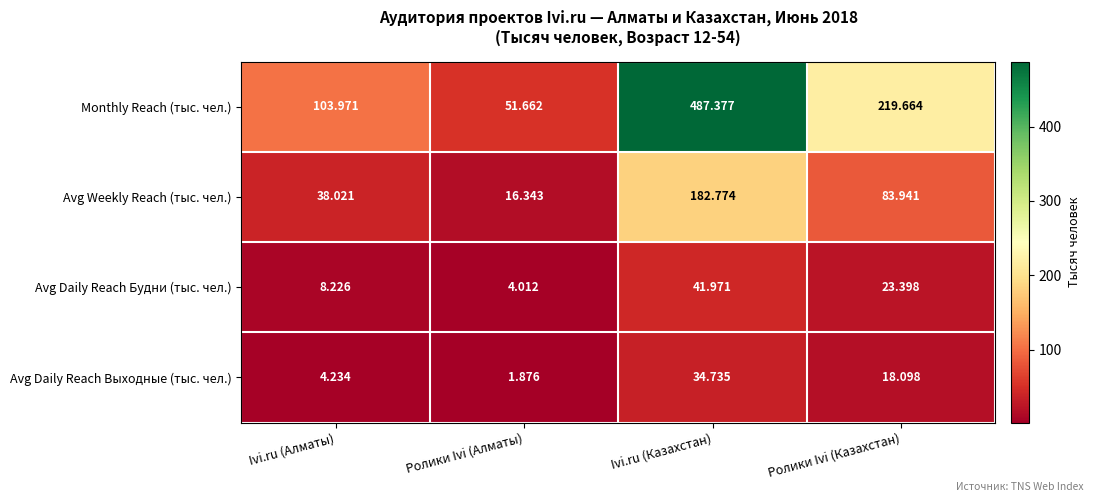

Which series has the largest total across all categories?

Monthly Reach (тыс. чел.)